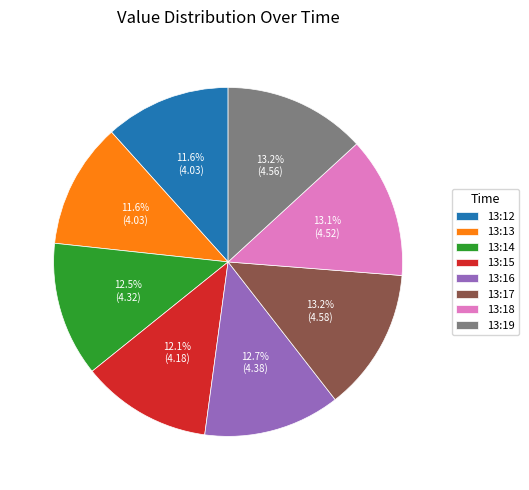

Approximately how many times larger is the value at 13:15 compared to 13:13?

1.0